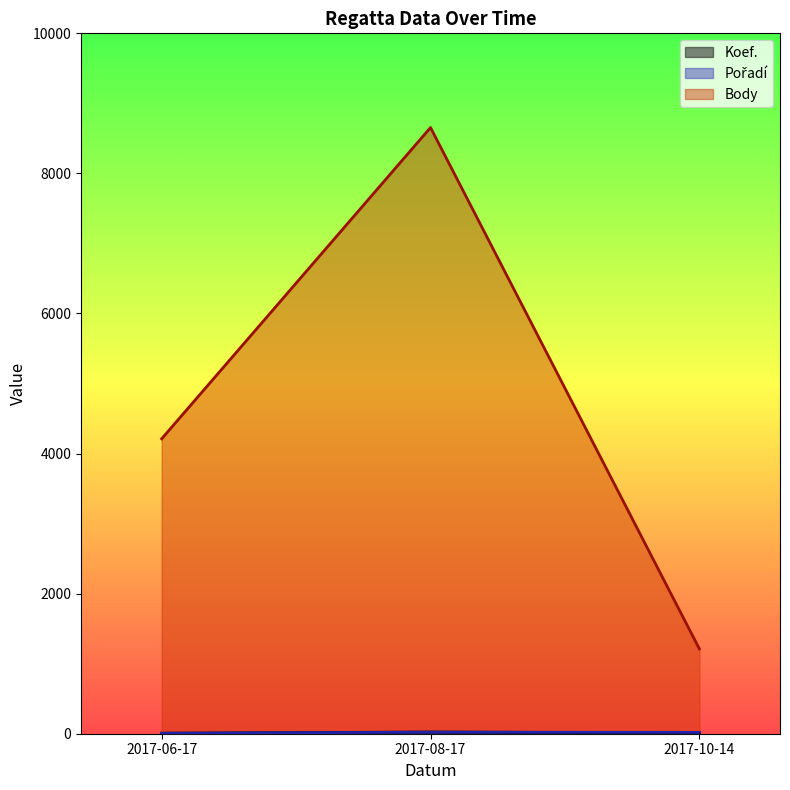

Is it true that Koef. equals 12 at 2017-10-14?

True